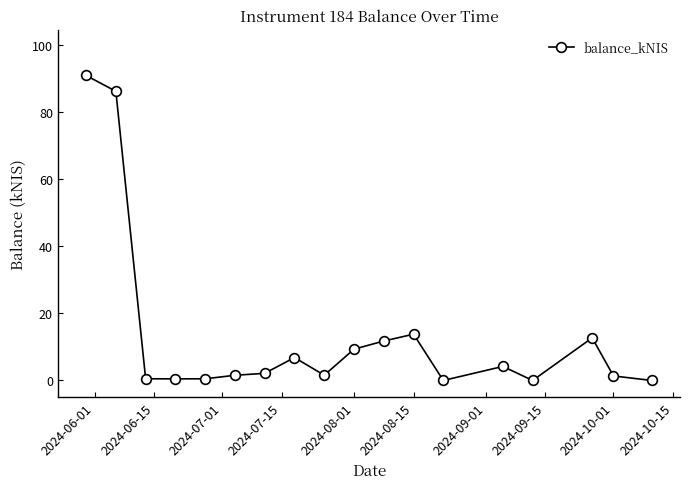

True or false: there are more than 0 points higher than both neighbors.

True